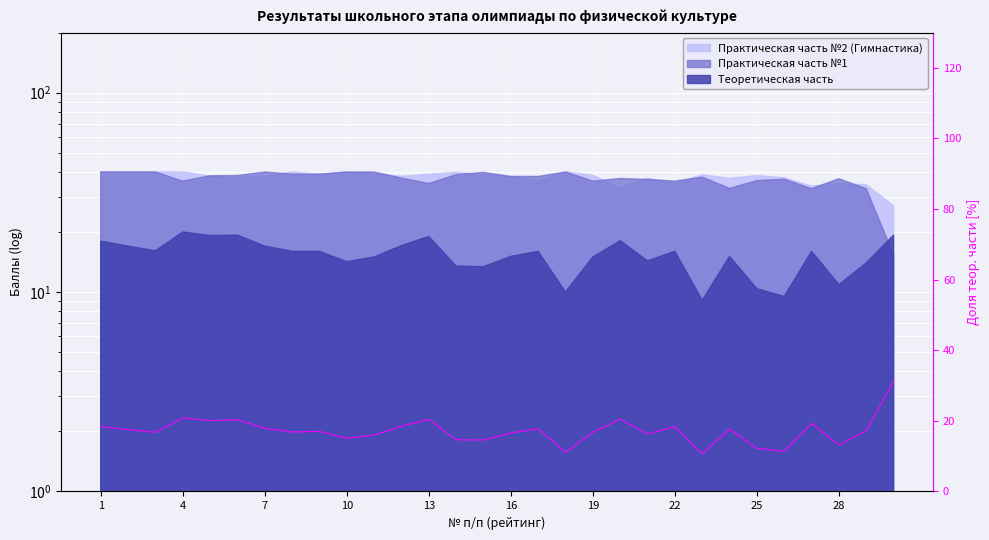

How many lines are shown in the chart?

1